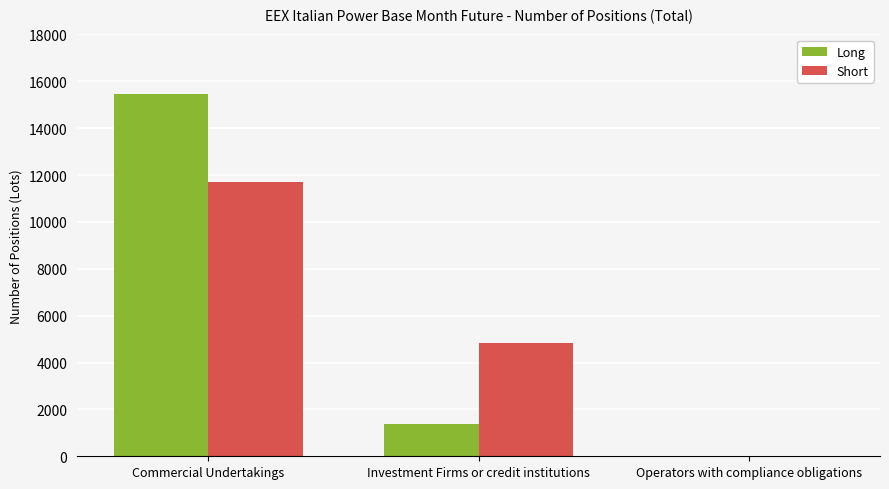

Between Commercial Undertakings and Investment Firms or credit institutions, which series saw the biggest shift?

Long